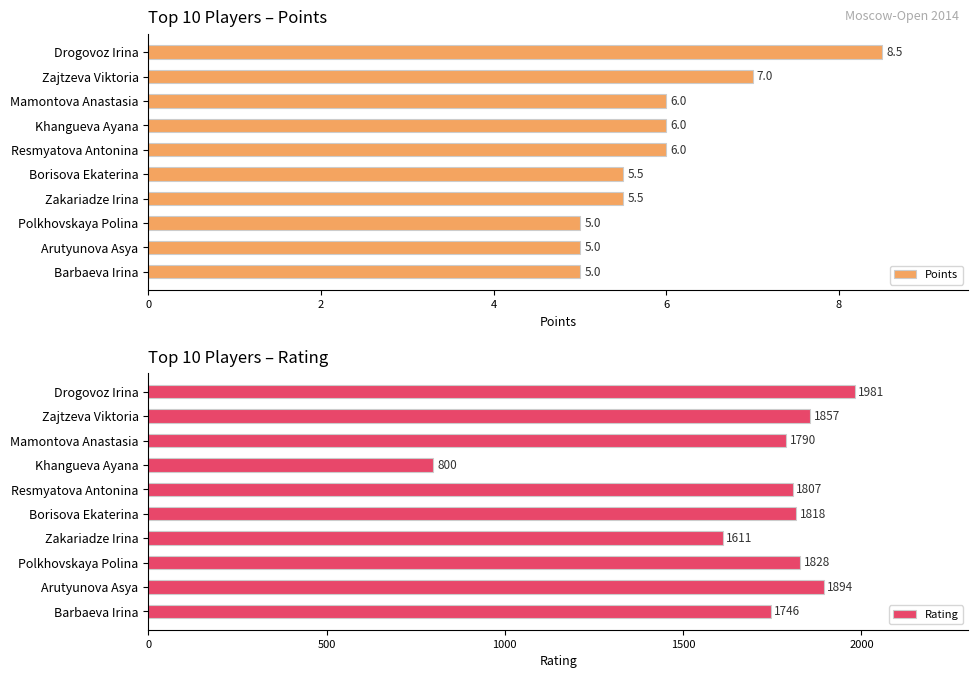

What is the difference between the highest and lowest values at 0?

1972.5